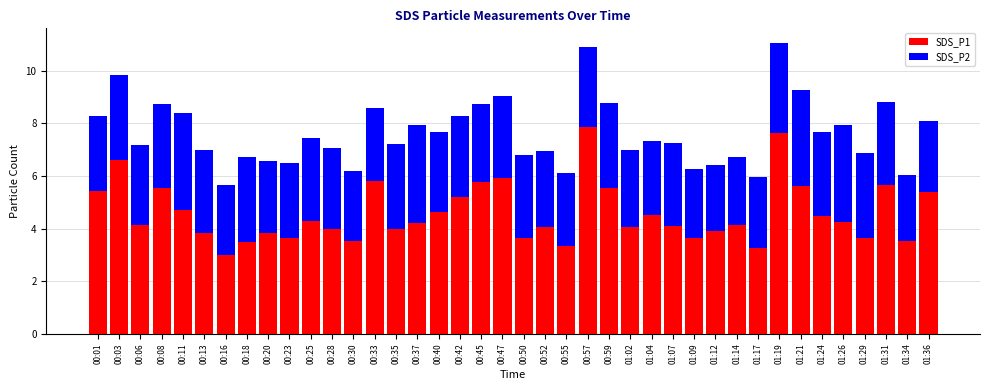

Which category has the lowest value in the SDS_P1 series?

00:16